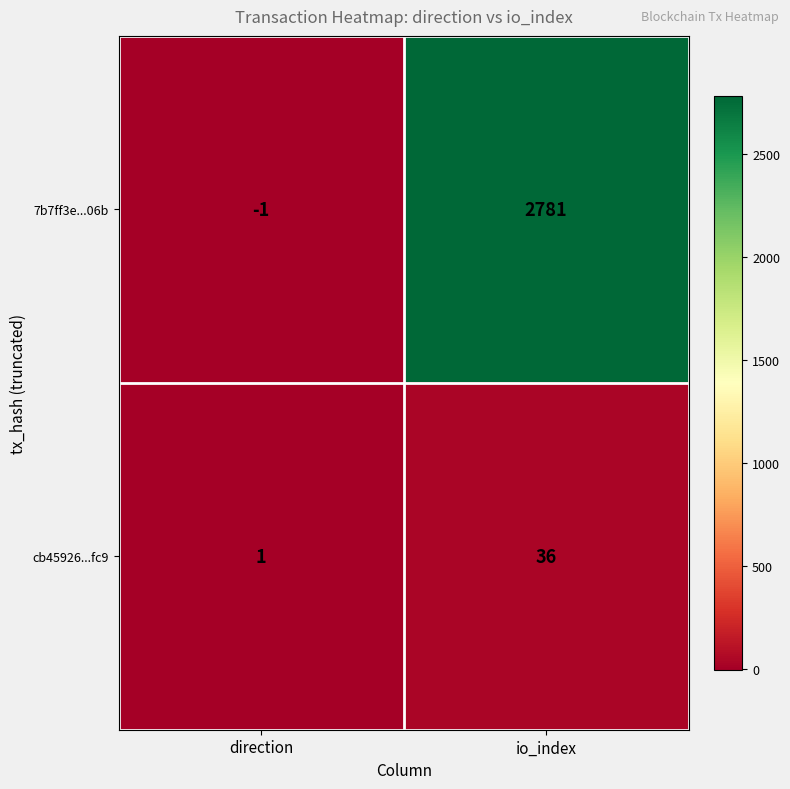

Reading right to left, list all the values displayed in this chart.

7b7ff3e...06b: 2781	-1
cb45926...fc9: 36	1